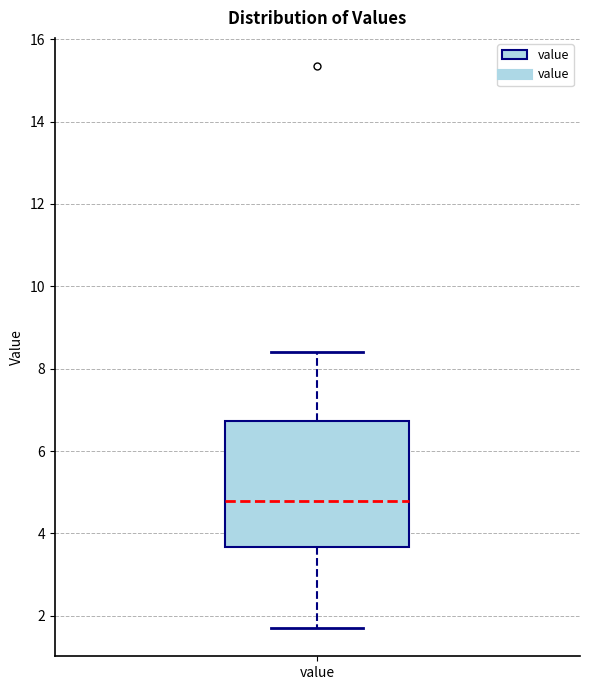

Transcribe this box plot: give where the median line is, the range the box spans, and where the two whiskers end, as read against the y-axis. The values are not printed on the chart, so give them approximately, as read against the axis.

median 4.8, box 3.6 to 6.8, whiskers 1.8 to 8.4